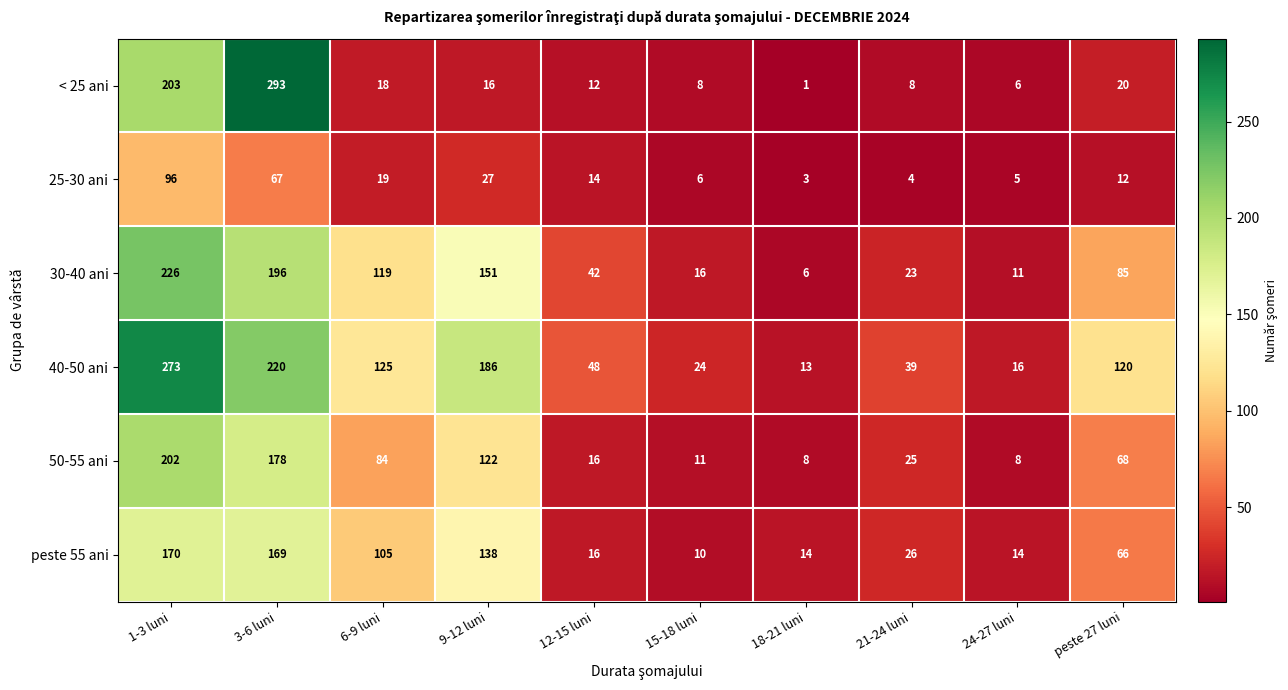

Is it true that 25-30 ani equals 12 at peste 27 luni?

True